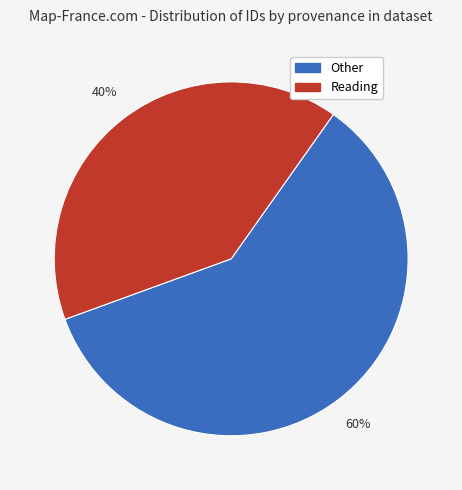

To the nearest percent, what is the average slice percentage?

50%